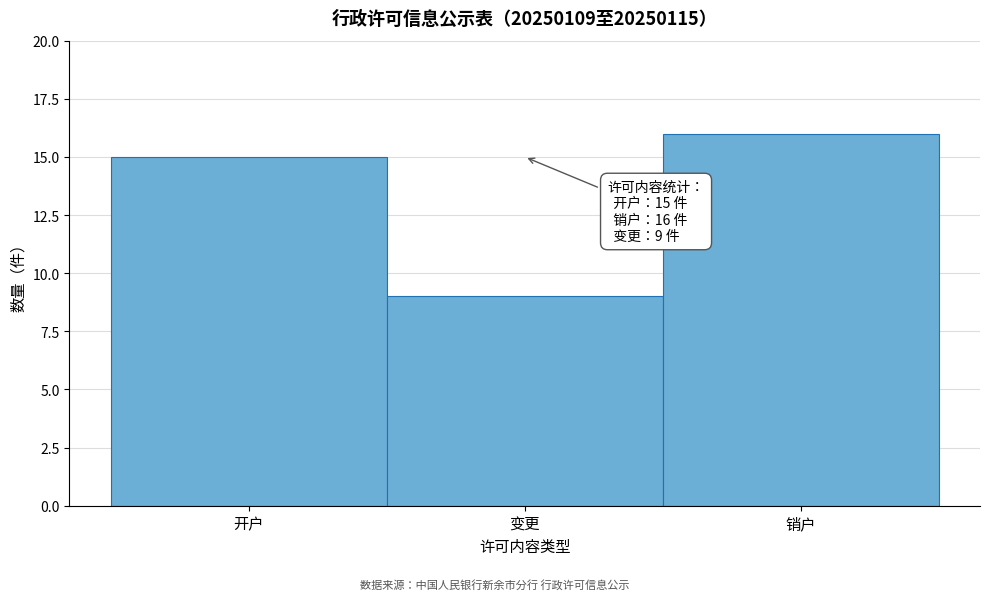

Reading left to right, extract all data points from this chart.

开户=15	变更=9	销户=16